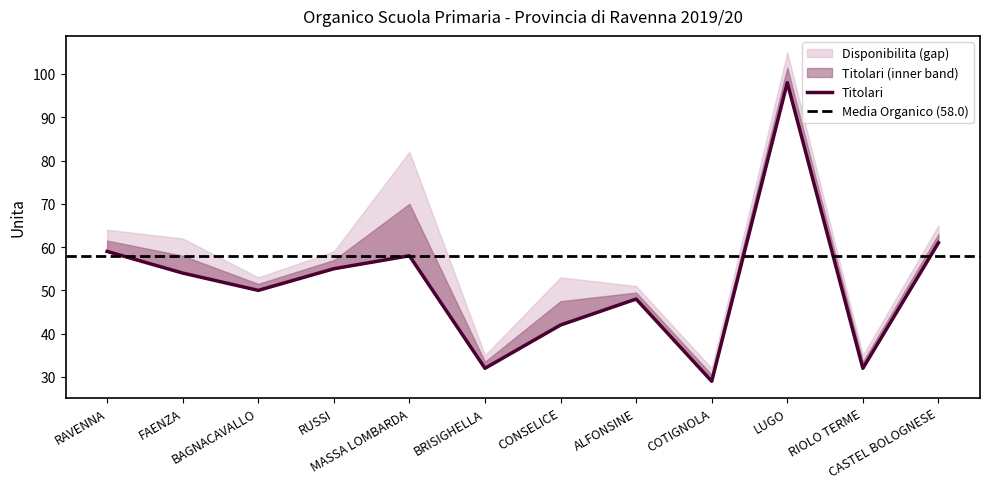

What is the value of the Titolari point at the 6th from the left?

32